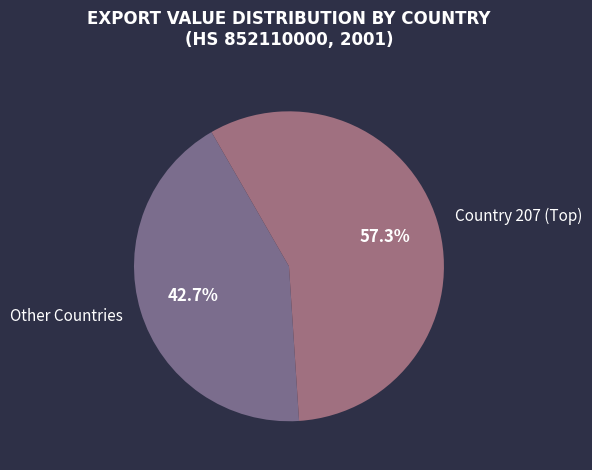

Does any single category account for the majority?

Yes